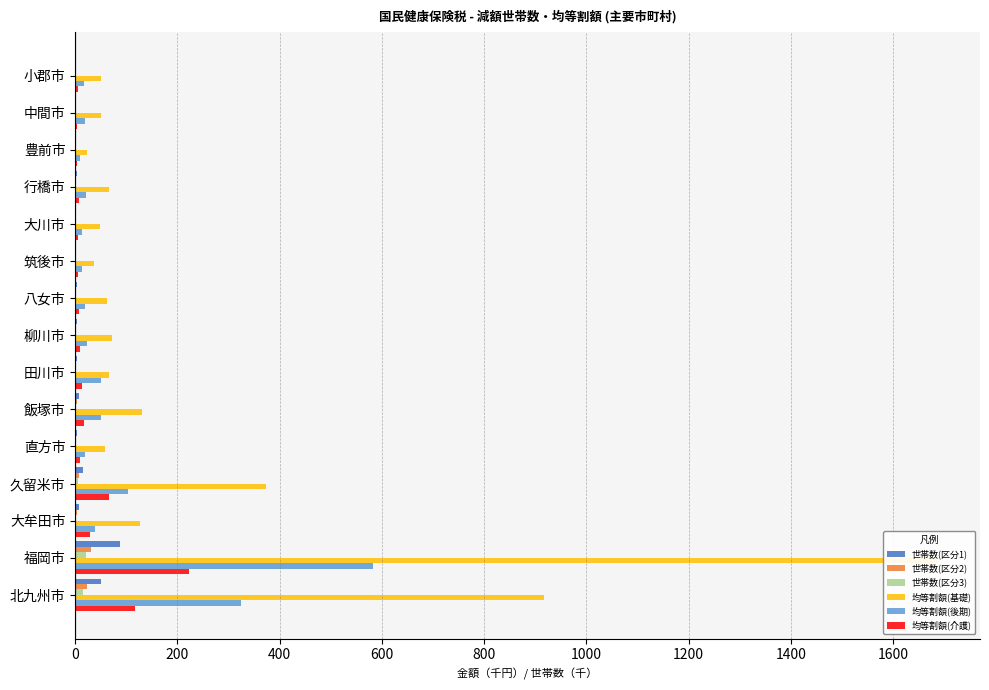

What is the value of the 世帯数(区分2) bar at the 7th from the left?

1.4